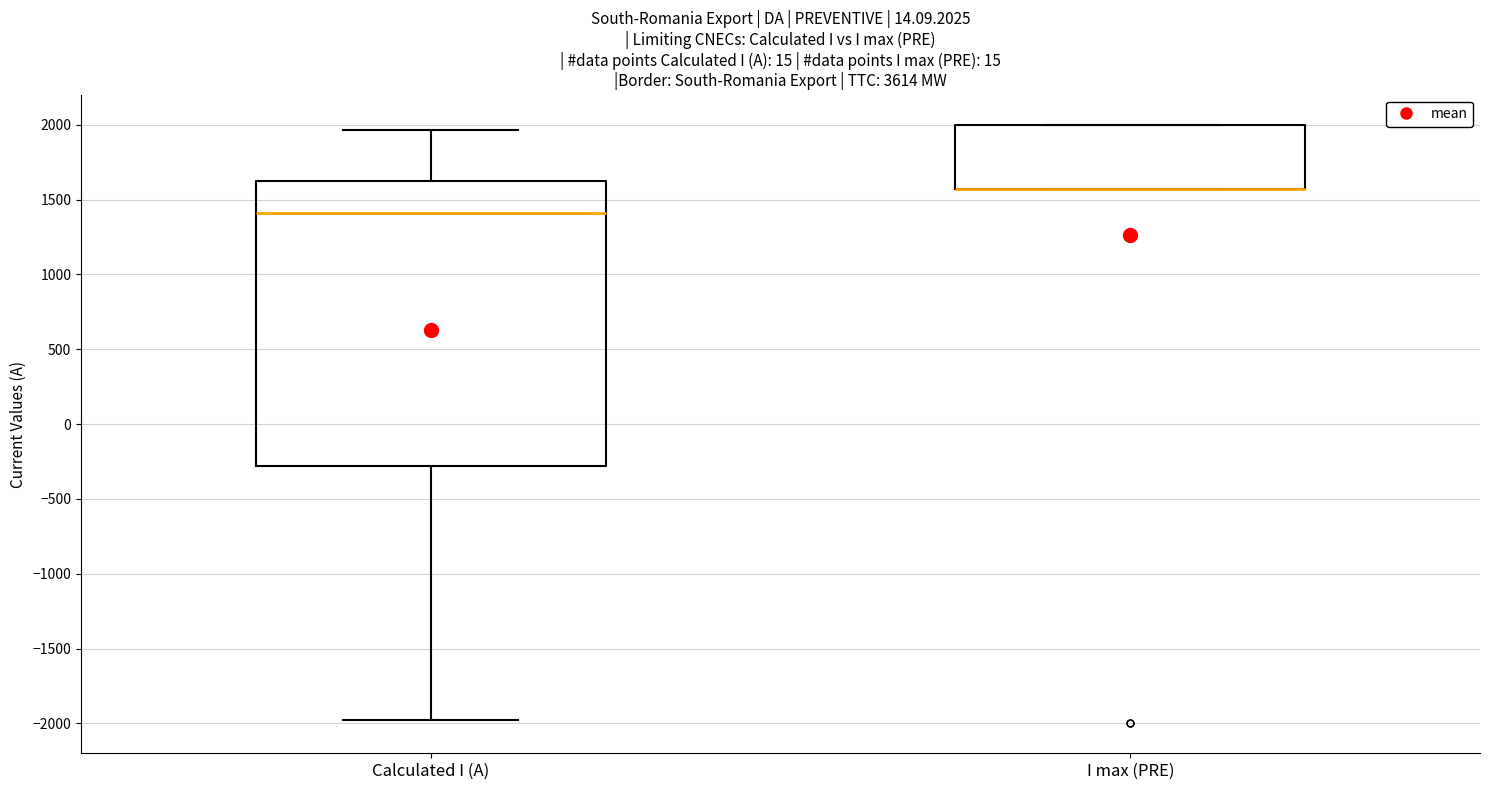

Which box is the tallest, from its lower edge to its upper edge?

Calculated I (A)